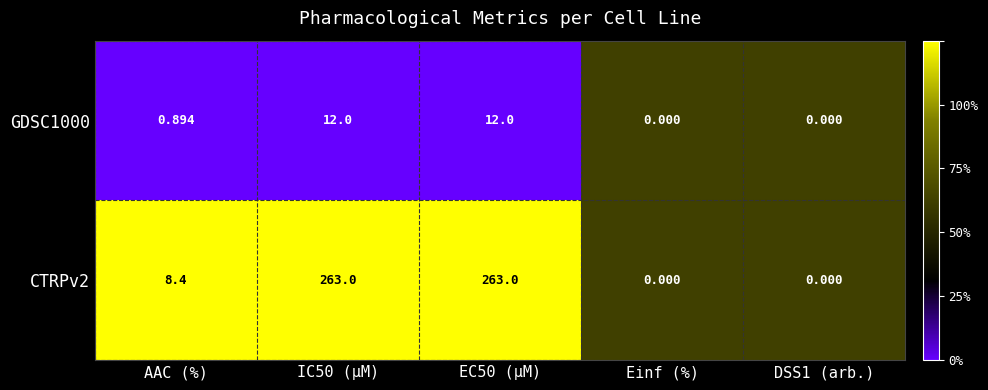

Which series has the largest range (max minus min)?

CTRPv2